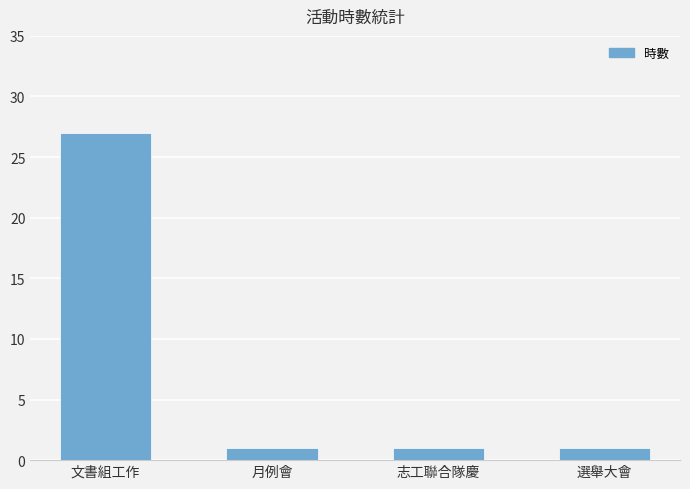

What is the sum of all values?

30